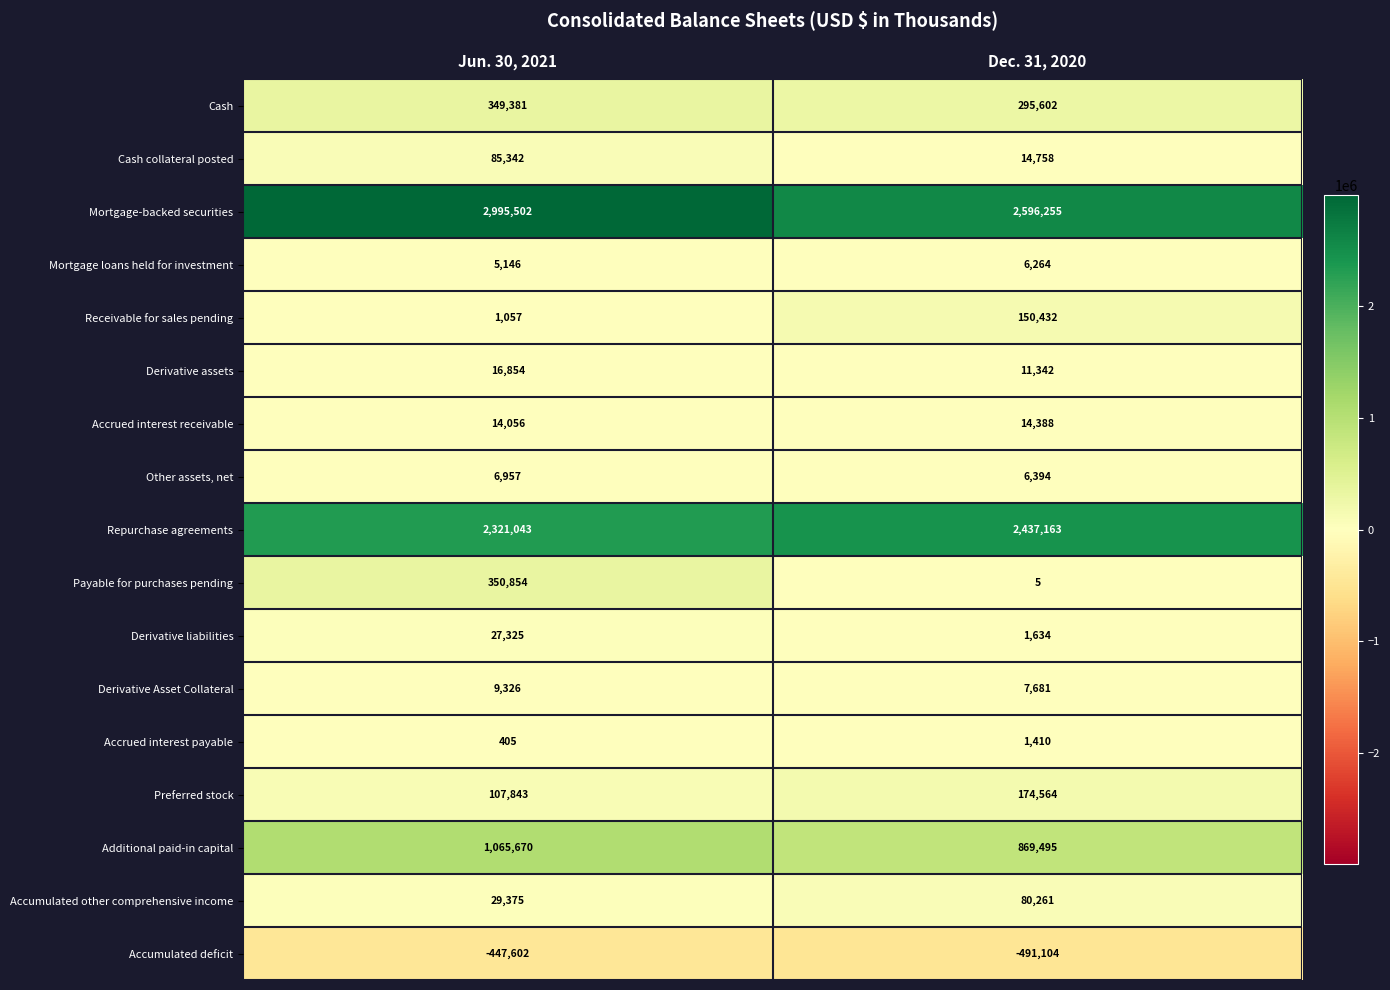

What is the highest value of the Accrued interest receivable series?

14388